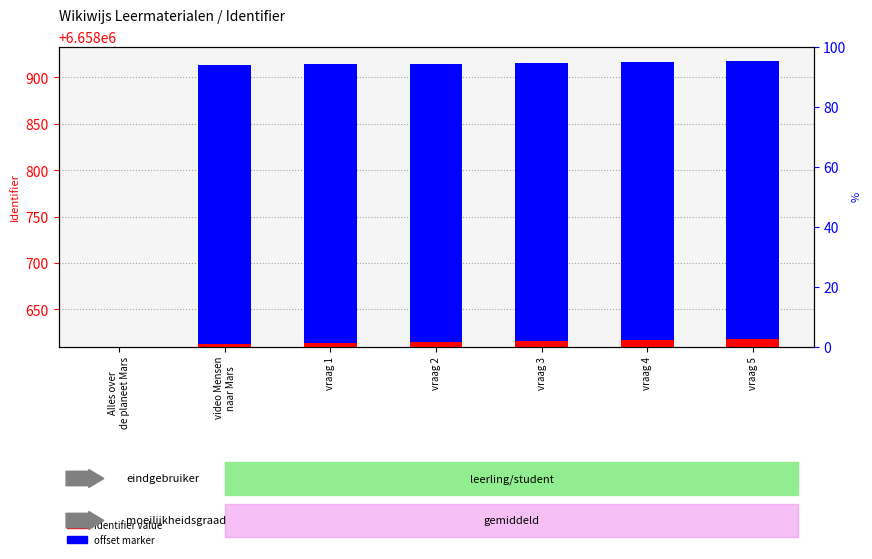

What are all the series names shown in the legend?

Identifier value, offset marker